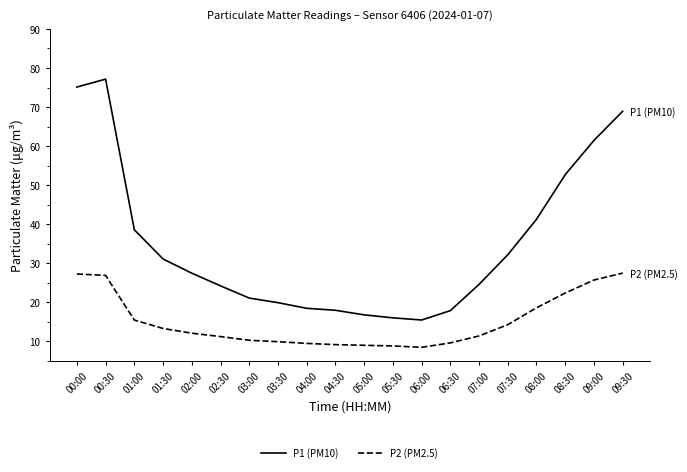

The P1 (PM10) series shows 16.8 at 05:00. True or false?

True